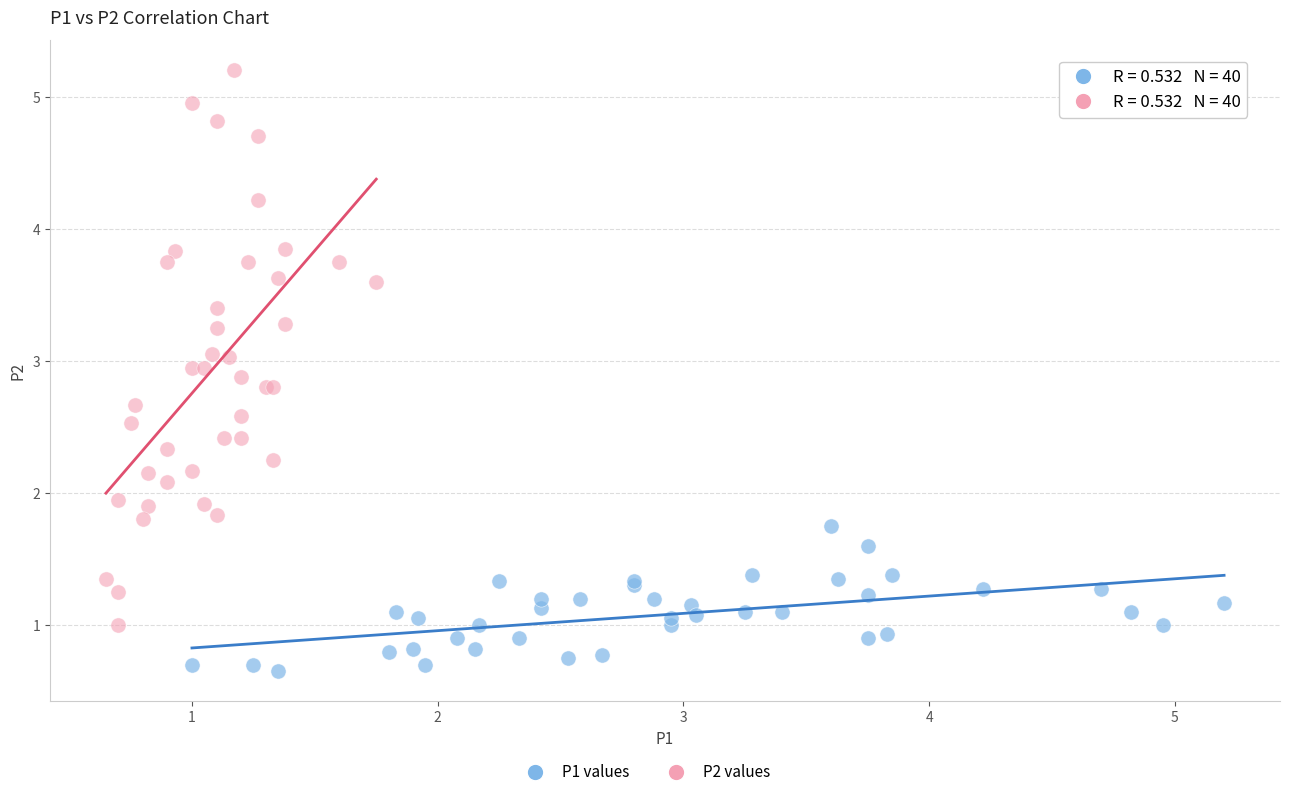

Which series contains the lowest Y value?

P1 values